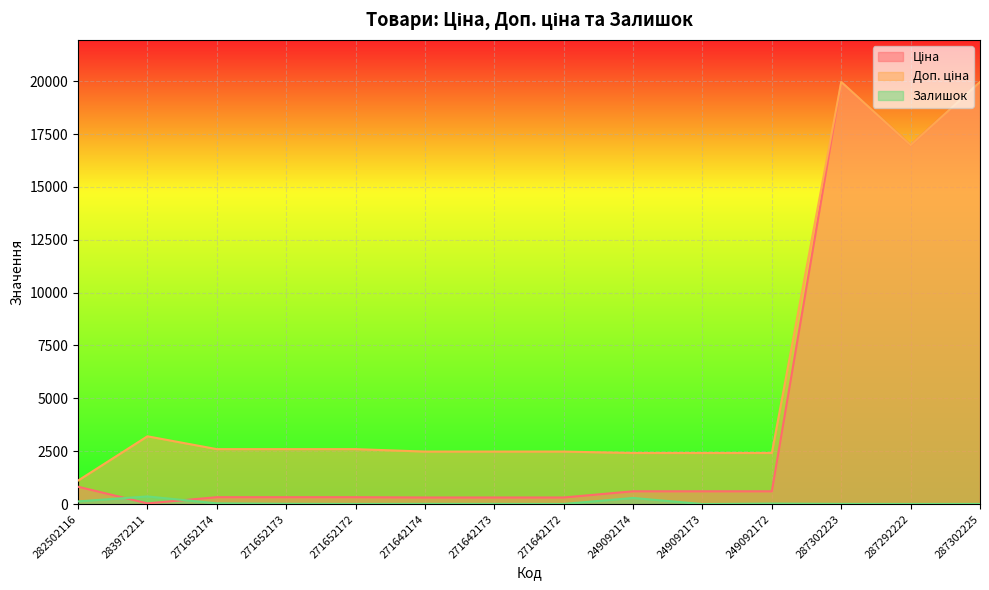

What is the label of the 9th point from the right?

271642174